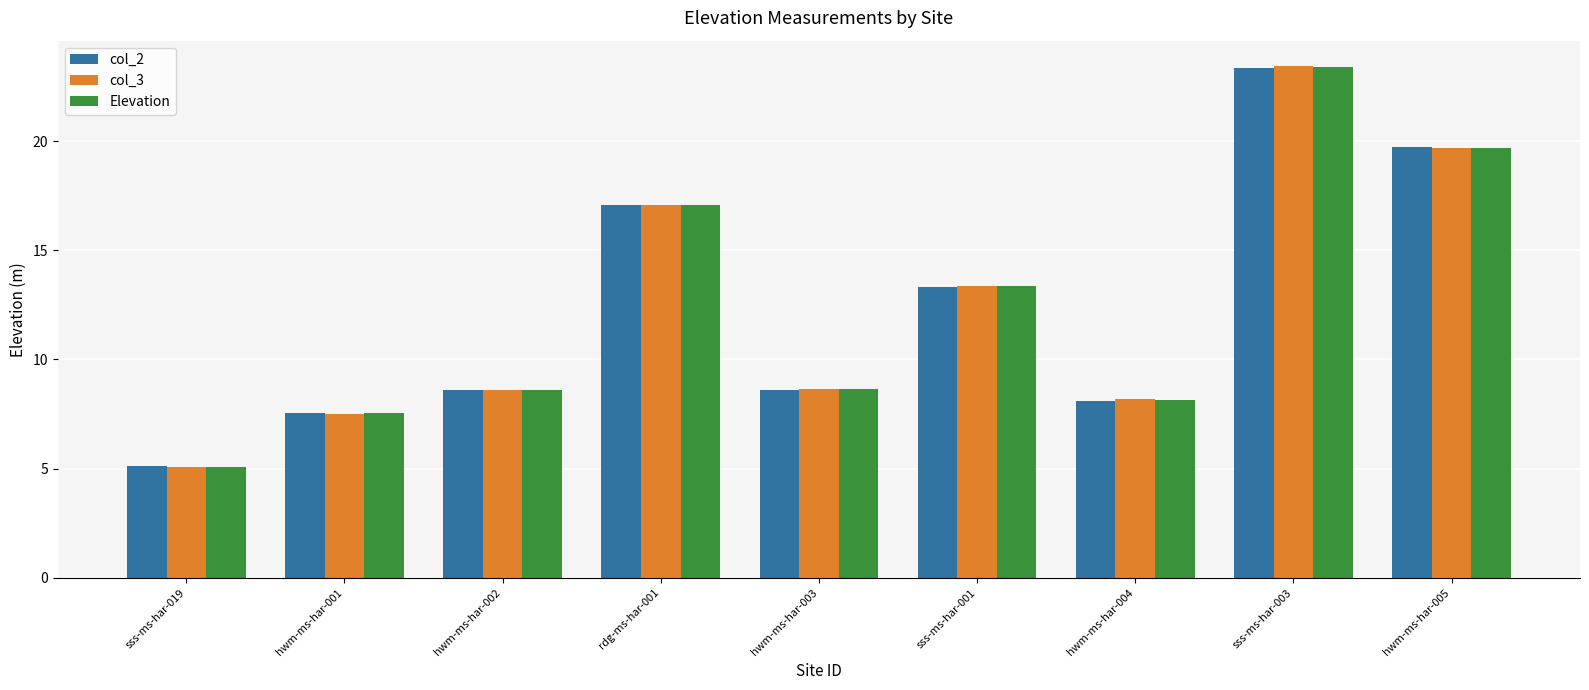

What position from the right is sss-ms-har-019?

9